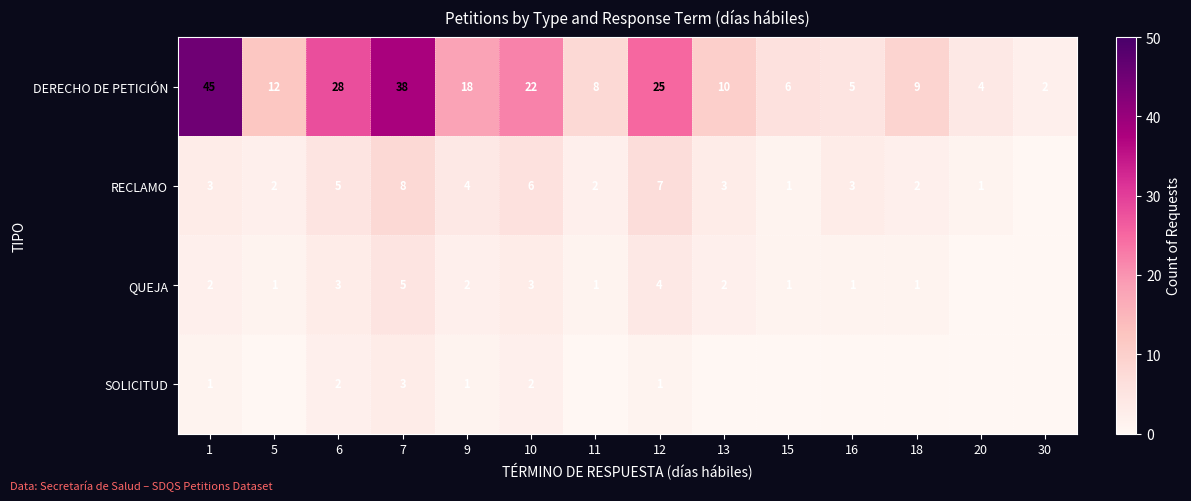

How many series are shown in this chart?

4